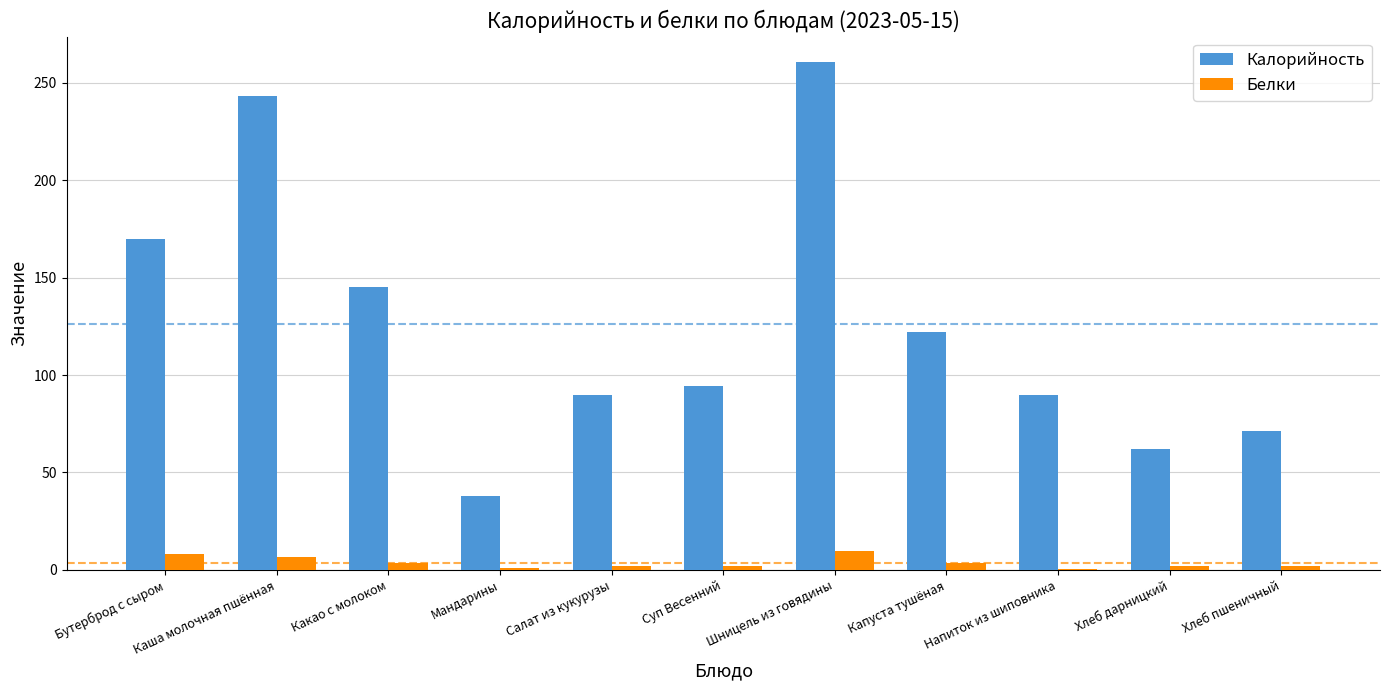

Which series has the largest total across all categories?

Калорийность